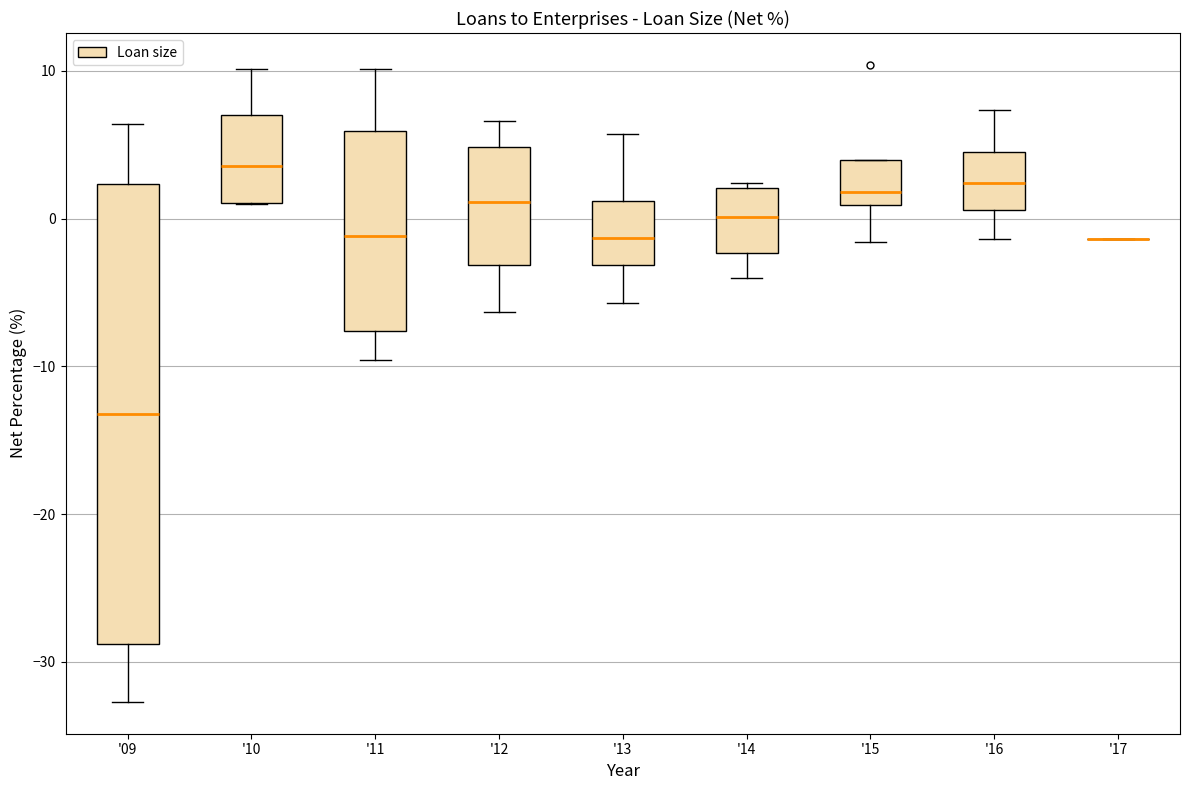

Comparing the boxes themselves (not the whiskers), which one is the tallest?

'09